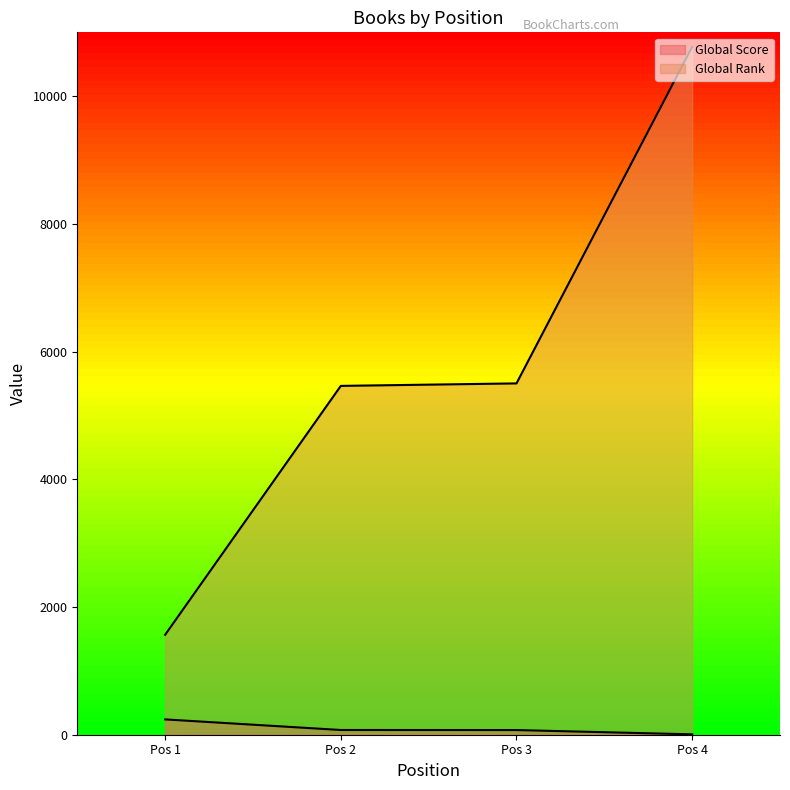

Which series changed the most between Pos 2 and Pos 3?

Global Rank